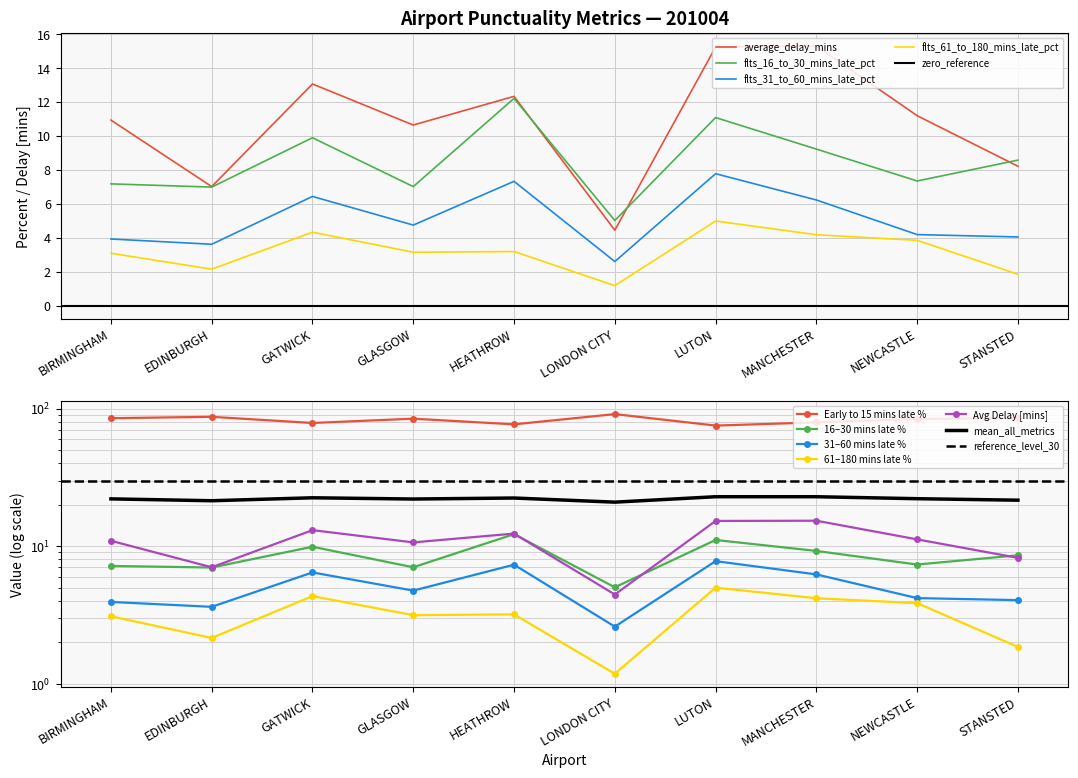

Reading right to left, what are all the values shown in this chart?

early_to_15_mins_late_percent: 85.2	84.1	79.4	75.3	91.2	76.8	84.5	78.6	87.2	85.2
flts_16_to_30_mins_late_percent: 8.6	7.3	9.2	11.1	5.0	12.2	7.0	9.9	7.0	7.2
flts_31_to_60_mins_late_percent: 4.0	4.2	6.2	7.8	2.6	7.3	4.8	6.4	3.6	3.9
flts_61_to_180_mins_late_percent: 1.9	3.9	4.2	5.0	1.2	3.2	3.1	4.3	2.1	3.1
average_delay_mins: 8.2	11.2	15.3	15.2	4.5	12.3	10.7	13.1	7.0	10.9